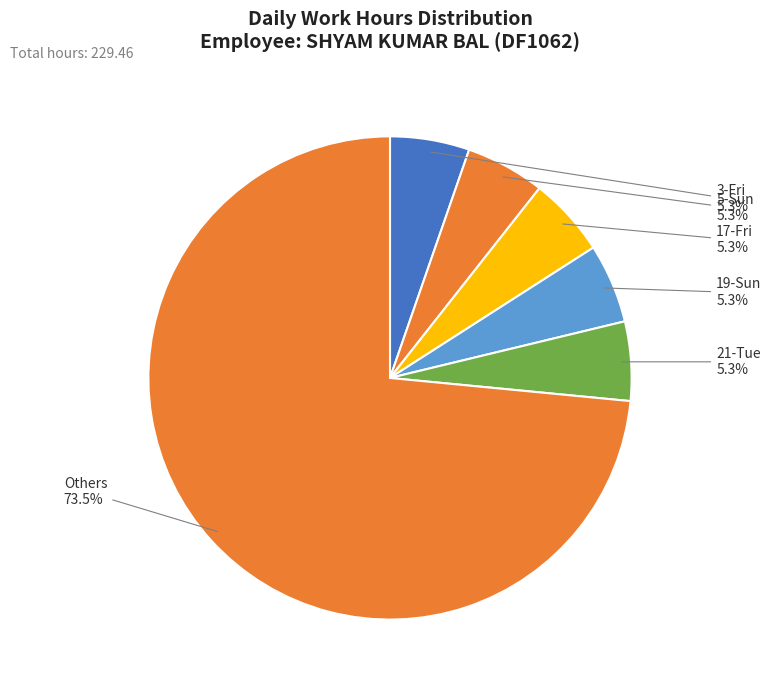

How much of the chart is everything except 21-Tue?

94.7%